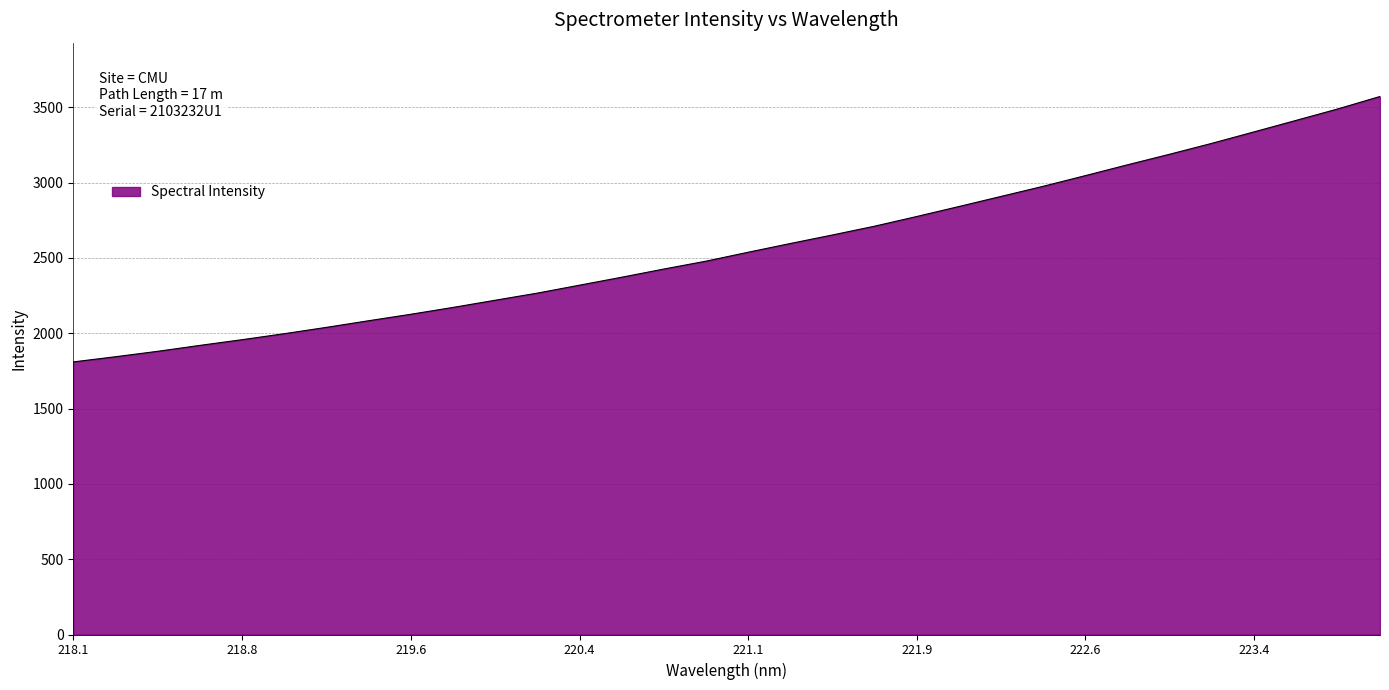

What is the greatest value displayed?

3572.1